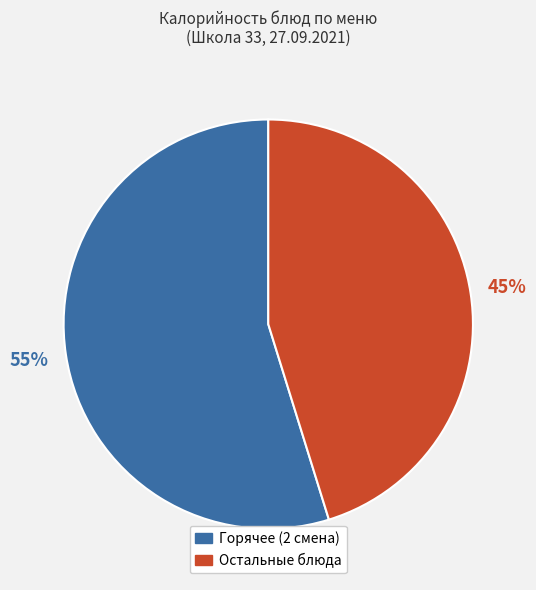

To the nearest percent, what is the difference between the largest and smallest slice percentages?

10%